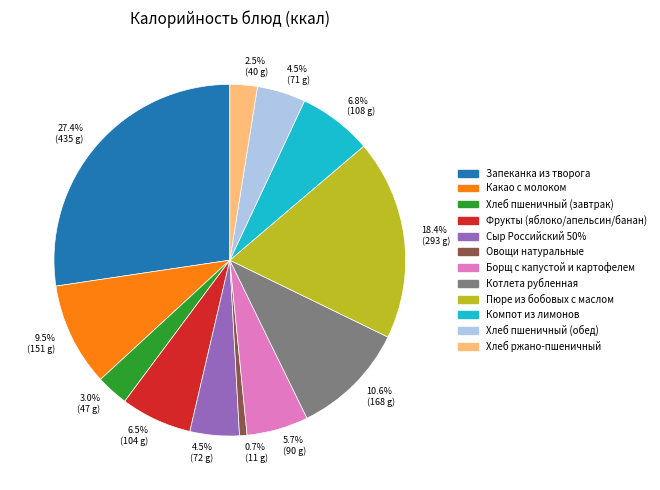

Is it true that Пюре из бобовых с маслом is 30% of the pie?

False